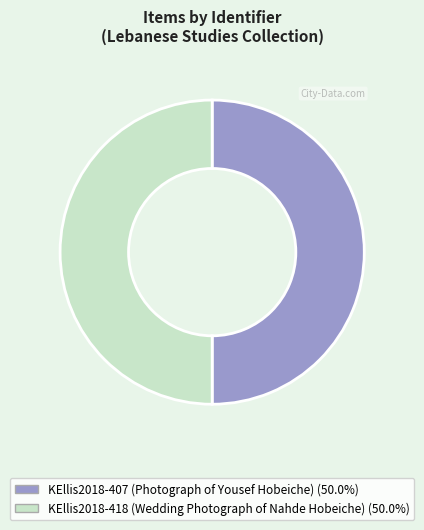

How many slices are in this pie chart?

2